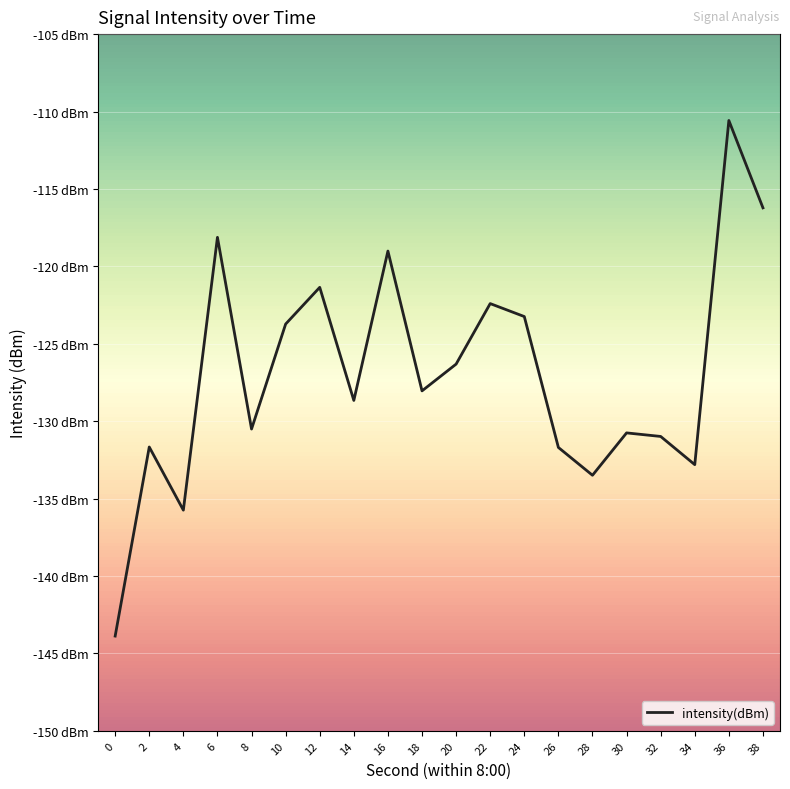

True or false: the data shows -131.0 at 32.

True